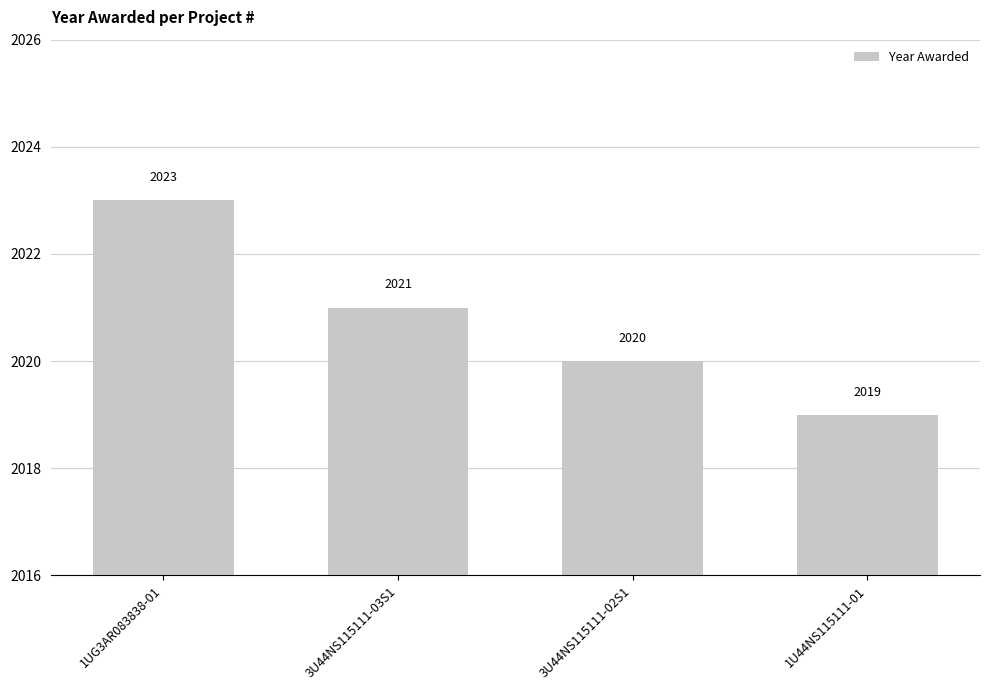

Rank the categories by value from lowest to highest.

1U44NS115111-01, 3U44NS115111-02S1, 3U44NS115111-03S1, 1UG3AR083838-01